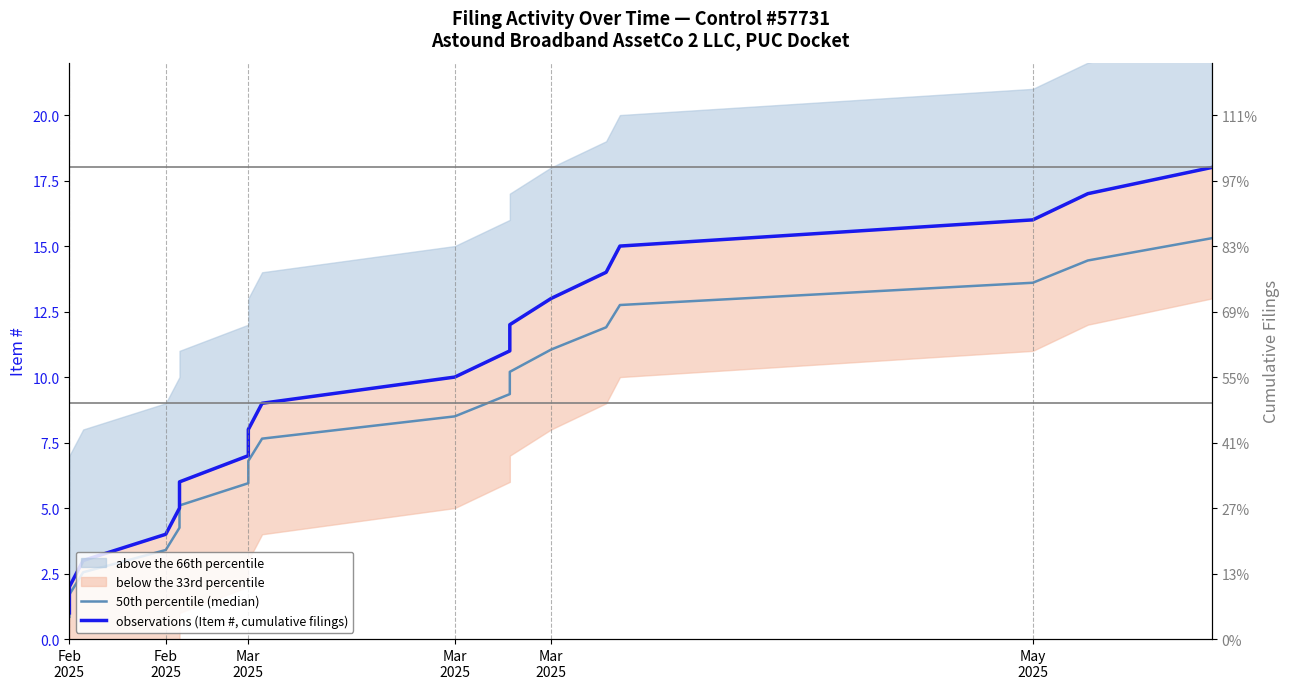

True or false: 50th percentile (median) and observations (Item #, cumulative filings) cross at least once.

False